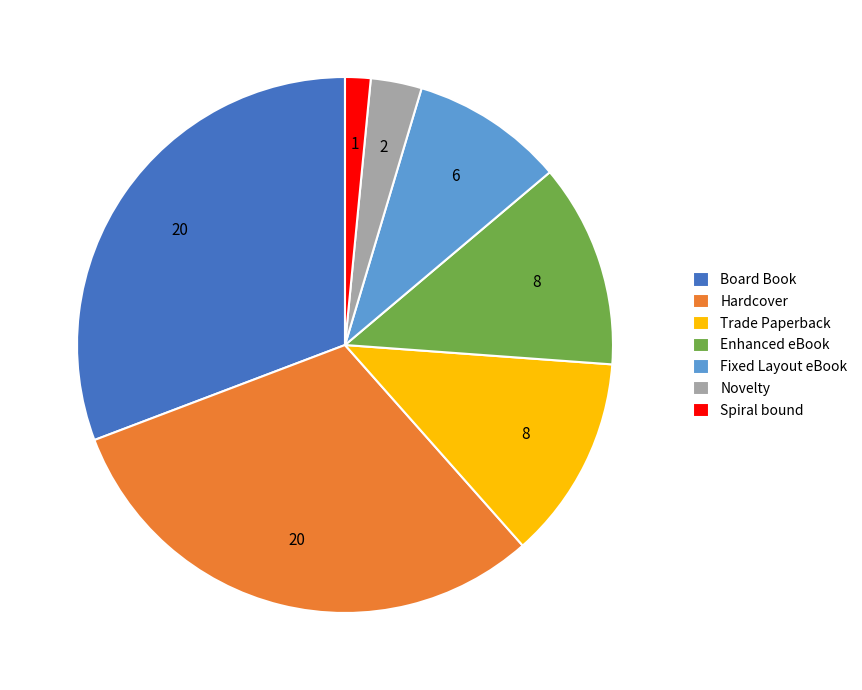

True or false: Fixed Layout eBook accounts for 23% of the total.

False